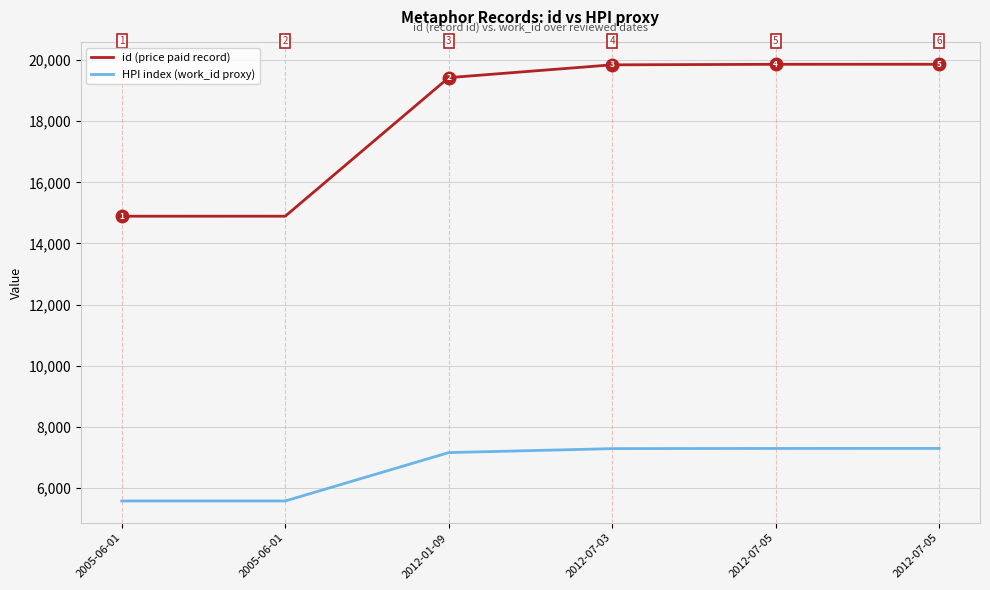

Reading left to right, transcribe all the data shown in this chart.

HPI index (work_id proxy): 5574	5574	7157	7287	7293	7294
id (price paid record): 14891	14892	19426	19845	19862	19863